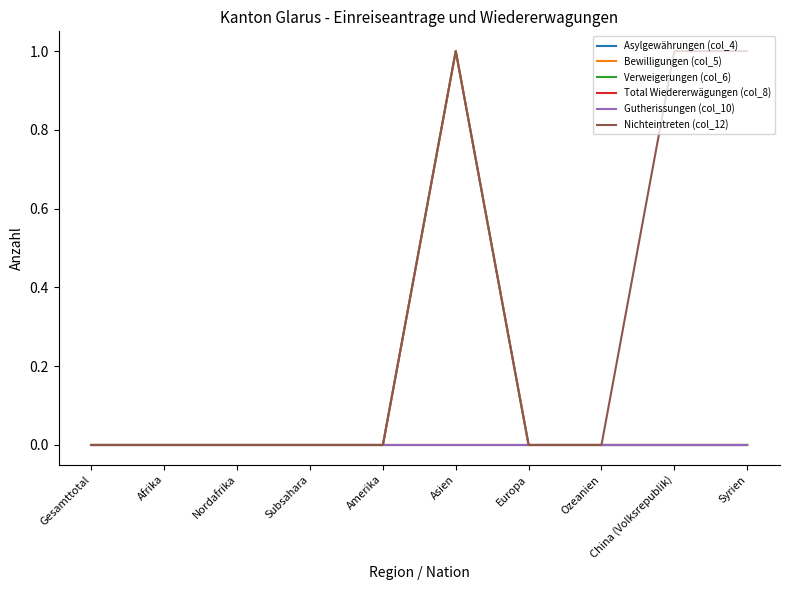

Reading left to right, transcribe all the data shown in this chart.

Asylgewährungen (col_4): Gesamttotal=0	Afrika=0	Nordafrika=0	Subsahara=0	Amerika=0	Asien=1	Europa=0	Ozeanien=0	China (Volksrepublik)=0	Syrien=0
Bewilligungen (col_5): Gesamttotal=0	Afrika=0	Nordafrika=0	Subsahara=0	Amerika=0	Asien=1	Europa=0	Ozeanien=0	China (Volksrepublik)=0	Syrien=0
Verweigerungen (col_6): Gesamttotal=0	Afrika=0	Nordafrika=0	Subsahara=0	Amerika=0	Asien=0	Europa=0	Ozeanien=0	China (Volksrepublik)=0	Syrien=0
Total Wiedererwägungen (col_8): Gesamttotal=0	Afrika=0	Nordafrika=0	Subsahara=0	Amerika=0	Asien=0	Europa=0	Ozeanien=0	China (Volksrepublik)=0	Syrien=0
Gutherissungen (col_10): Gesamttotal=0	Afrika=0	Nordafrika=0	Subsahara=0	Amerika=0	Asien=0	Europa=0	Ozeanien=0	China (Volksrepublik)=0	Syrien=0
Nichteintreten (col_12): Gesamttotal=0	Afrika=0	Nordafrika=0	Subsahara=0	Amerika=0	Asien=1	Europa=0	Ozeanien=0	China (Volksrepublik)=1	Syrien=1